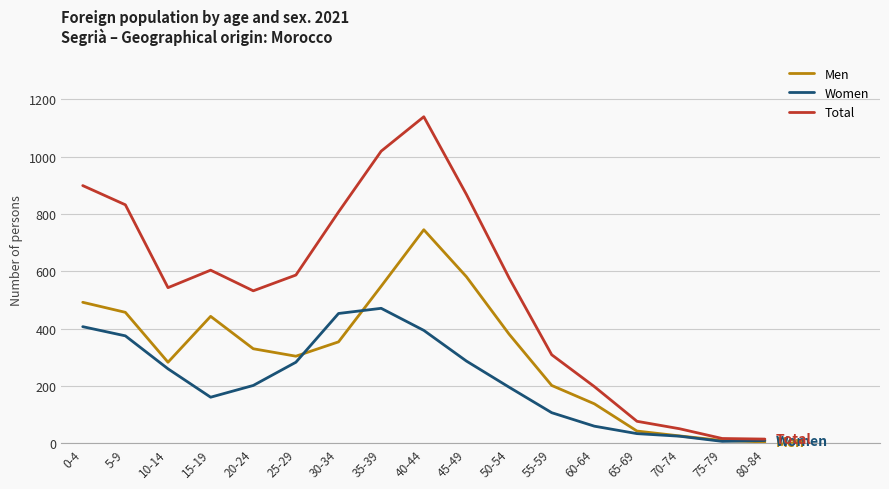

Rank the series by their average value, from highest to lowest.

Total, Men, Women